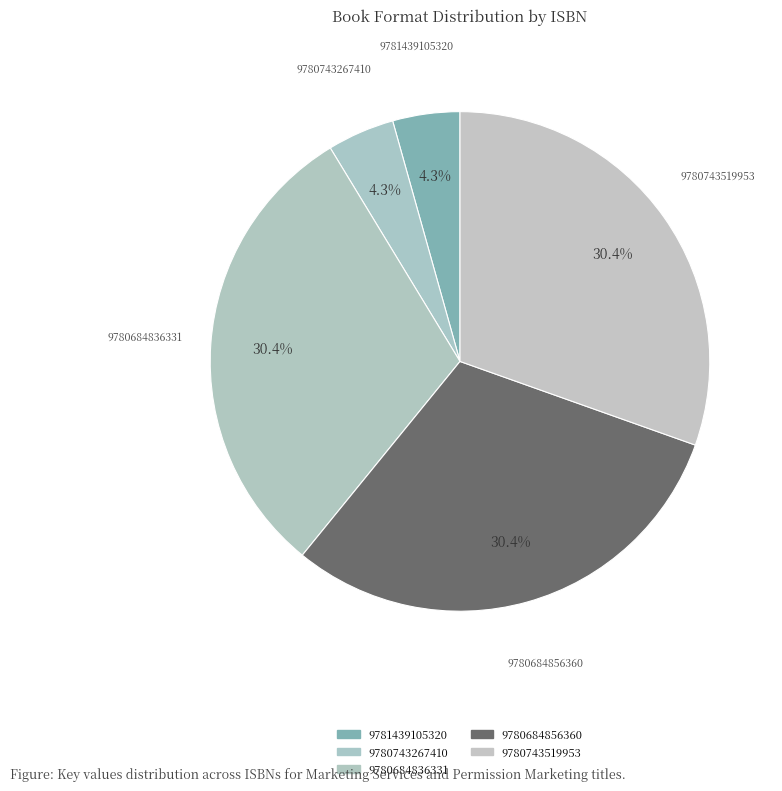

To the nearest percent, what portion does 9781439105320 represent?

4%